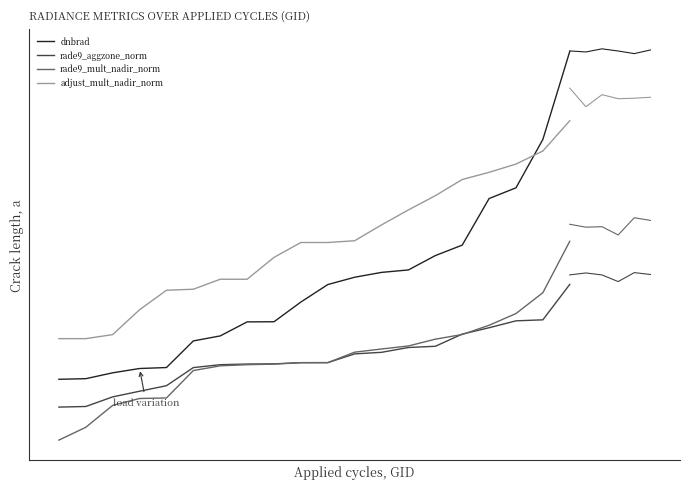

What is the maximum value shown in the chart?

1.2